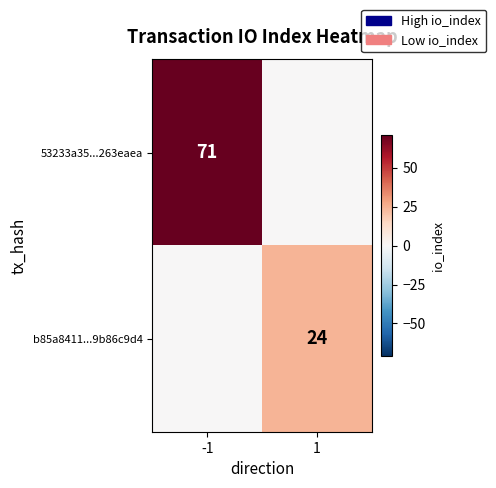

The 53233a35...263eaea series shows 71 at -1. True or false?

True